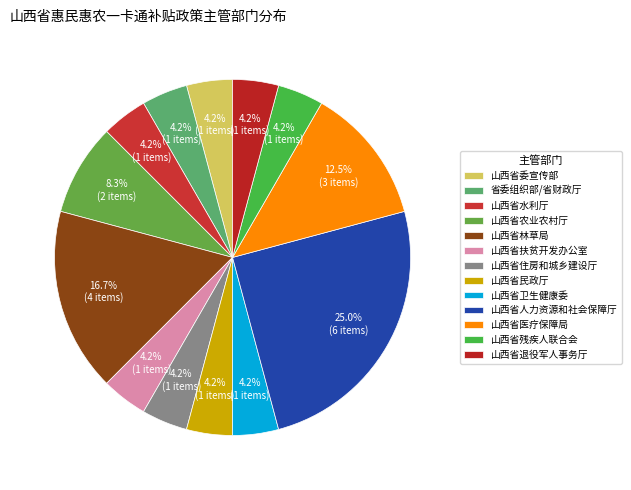

How many slices are in this pie chart?

13